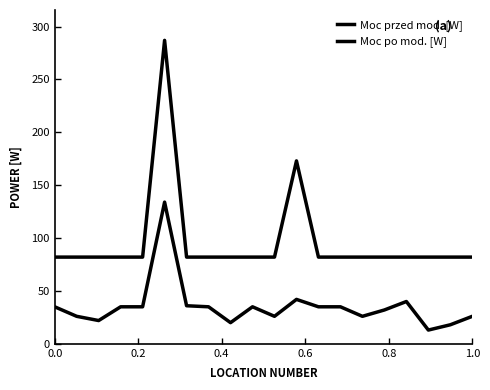

Does the chart display data point markers on the line(s)?

No